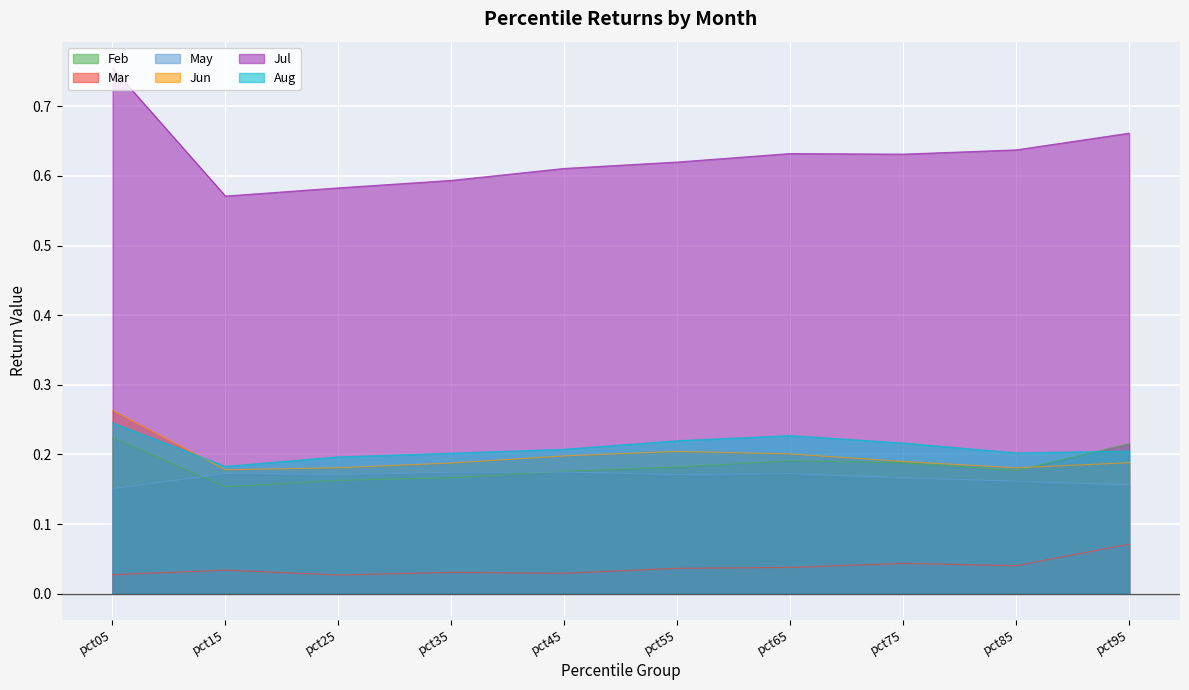

At which category is the sum across all series the highest?

pct05